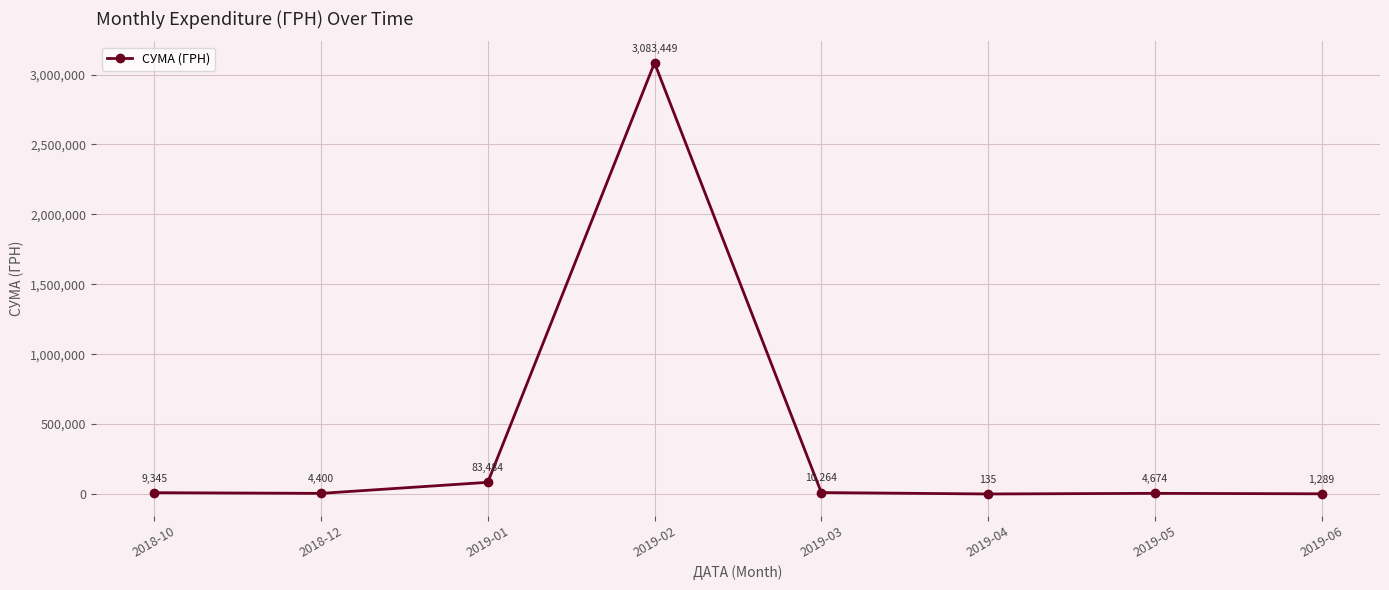

What is the difference between the maximum and second lowest values?

3082159.3